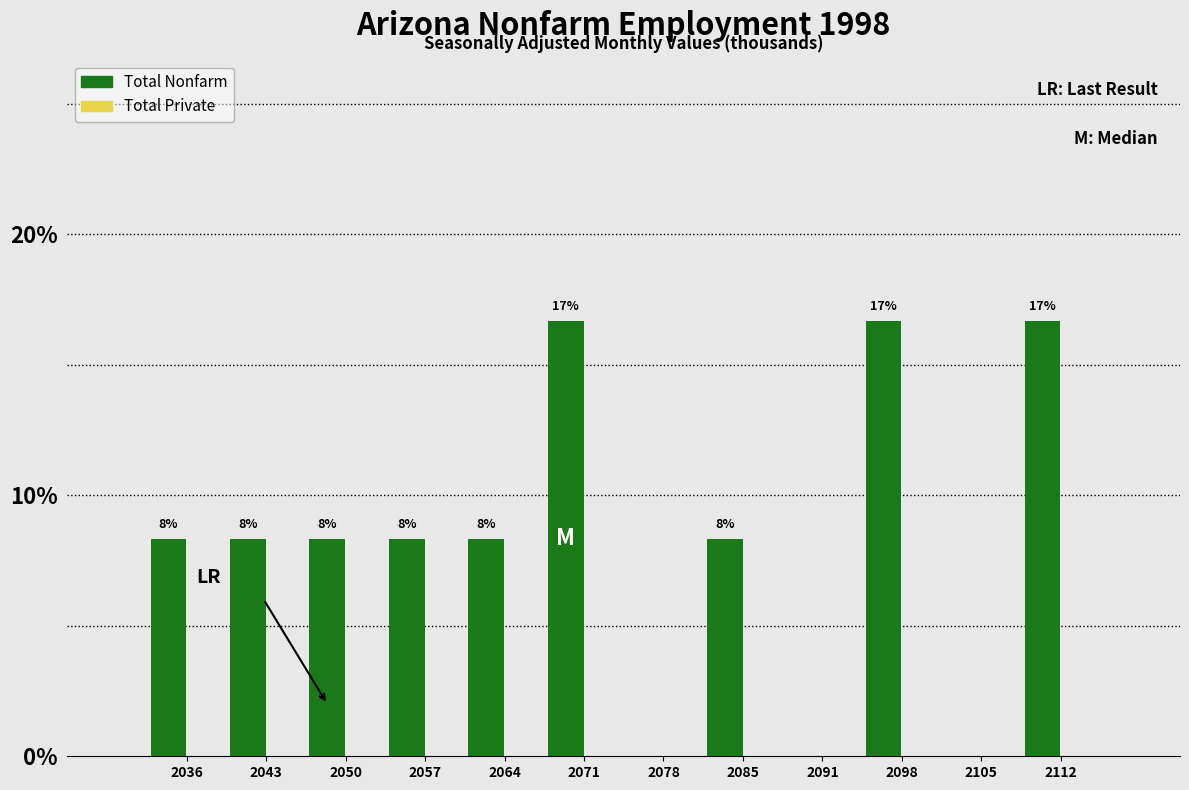

Are the bars horizontal?

No